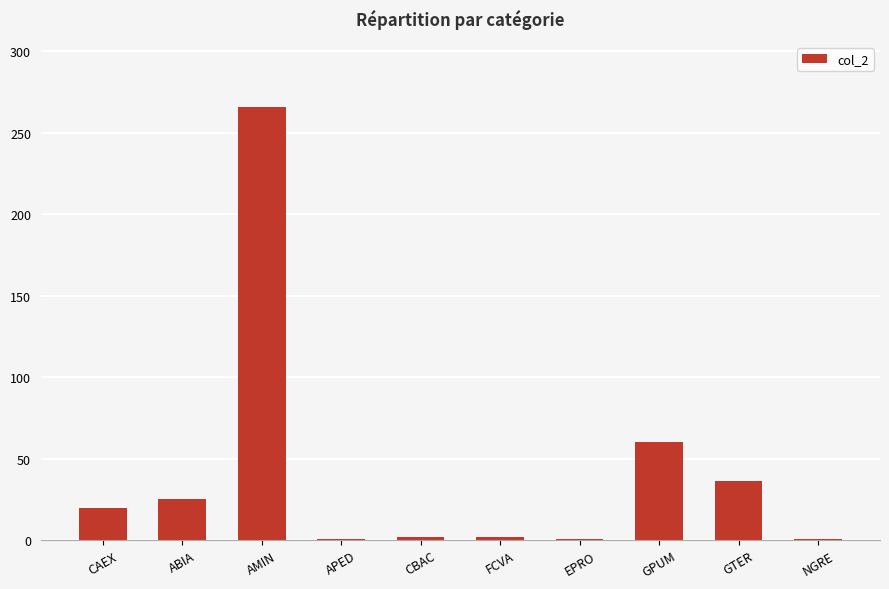

Is it true that the value at AMIN is 355?

False